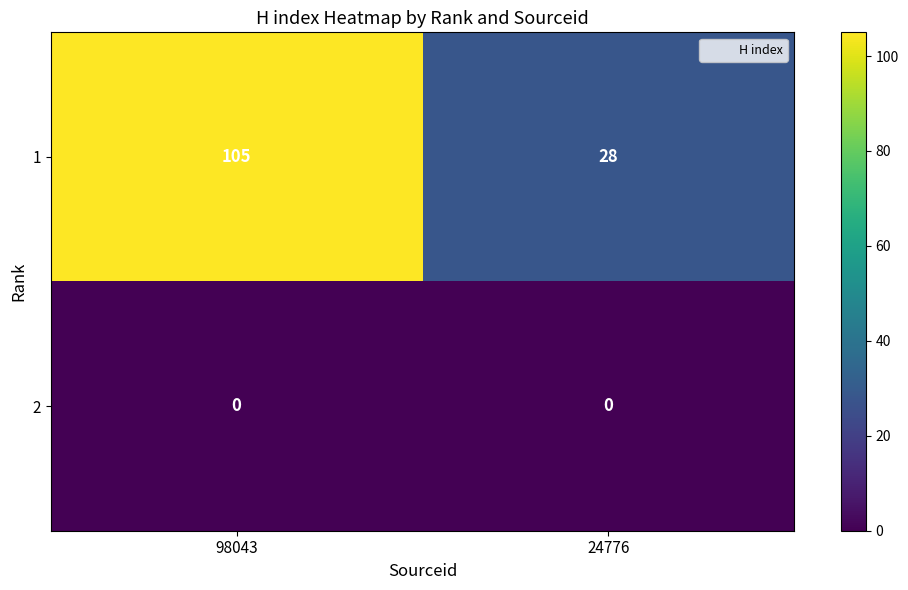

At which category is the sum across all series the highest?

98043